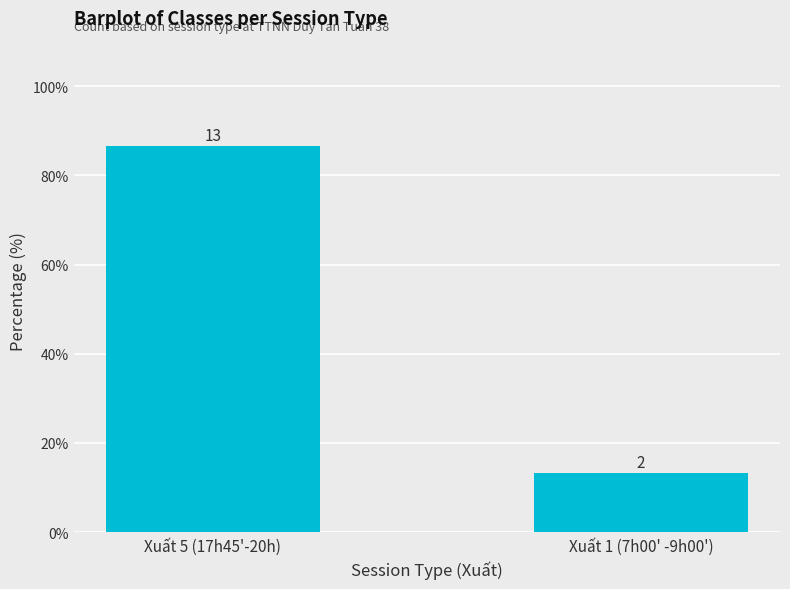

List the labels in order of value, largest first.

Xuất 5 (17h45'-20h), Xuất 1 (7h00' -9h00')